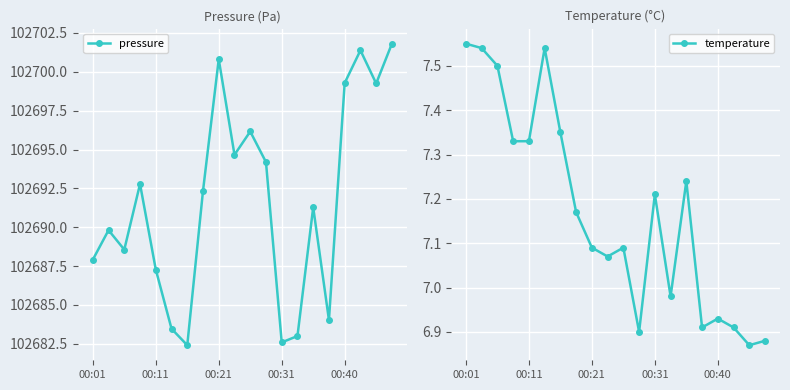

True or false: temperature has more than 1 points higher than both neighbors.

True